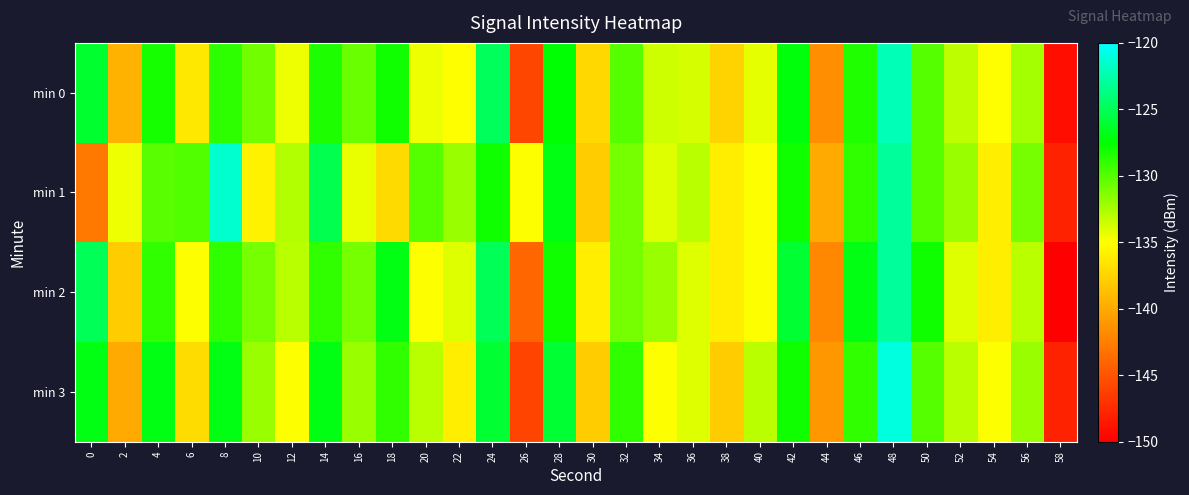

Reading right to left, transcribe all the data shown in this chart.

min 0: 58=-149.2	56=-132.4	54=-135.0	52=-133.1	50=-130.0	48=-122.1	46=-128.5	44=-141.7	42=-127.2	40=-134.3	38=-137.5	36=-133.8	34=-133.5	32=-130.1	30=-137.3	28=-127.5	26=-145.8	24=-124.8	22=-135.0	20=-134.4	18=-128.0	16=-130.6	14=-128.3	12=-134.5	10=-130.8	8=-128.8	6=-136.3	4=-128.1	2=-139.3	0=-126.2
min 1: 58=-148.0	56=-131.0	54=-136.0	52=-132.0	50=-130.0	48=-123.0	46=-129.0	44=-140.0	42=-128.0	40=-135.0	38=-136.0	36=-133.0	34=-134.0	32=-131.0	30=-138.0	28=-127.0	26=-135.0	24=-128.0	22=-132.0	20=-130.0	18=-137.2	16=-134.3	14=-125.2	12=-132.7	10=-135.7	8=-121.5	6=-129.9	4=-130.1	2=-134.5	0=-142.8
min 2: 58=-150.0	56=-133.0	54=-136.0	52=-134.0	50=-128.0	48=-123.0	46=-127.0	44=-142.0	42=-126.0	40=-135.0	38=-136.0	36=-134.0	34=-132.0	32=-131.0	30=-136.0	28=-128.0	26=-144.0	24=-125.0	22=-134.0	20=-135.0	18=-127.0	16=-131.0	14=-129.0	12=-133.0	10=-131.0	8=-129.0	6=-135.0	4=-129.0	2=-138.0	0=-125.0
min 3: 58=-148.0	56=-132.0	54=-135.0	52=-133.0	50=-130.0	48=-121.0	46=-129.0	44=-141.0	42=-128.0	40=-133.0	38=-138.0	36=-134.0	34=-135.0	32=-129.0	30=-138.0	28=-126.0	26=-146.0	24=-126.0	22=-136.0	20=-133.0	18=-129.0	16=-132.0	14=-127.0	12=-135.0	10=-132.0	8=-127.0	6=-137.0	4=-127.0	2=-140.0	0=-127.0